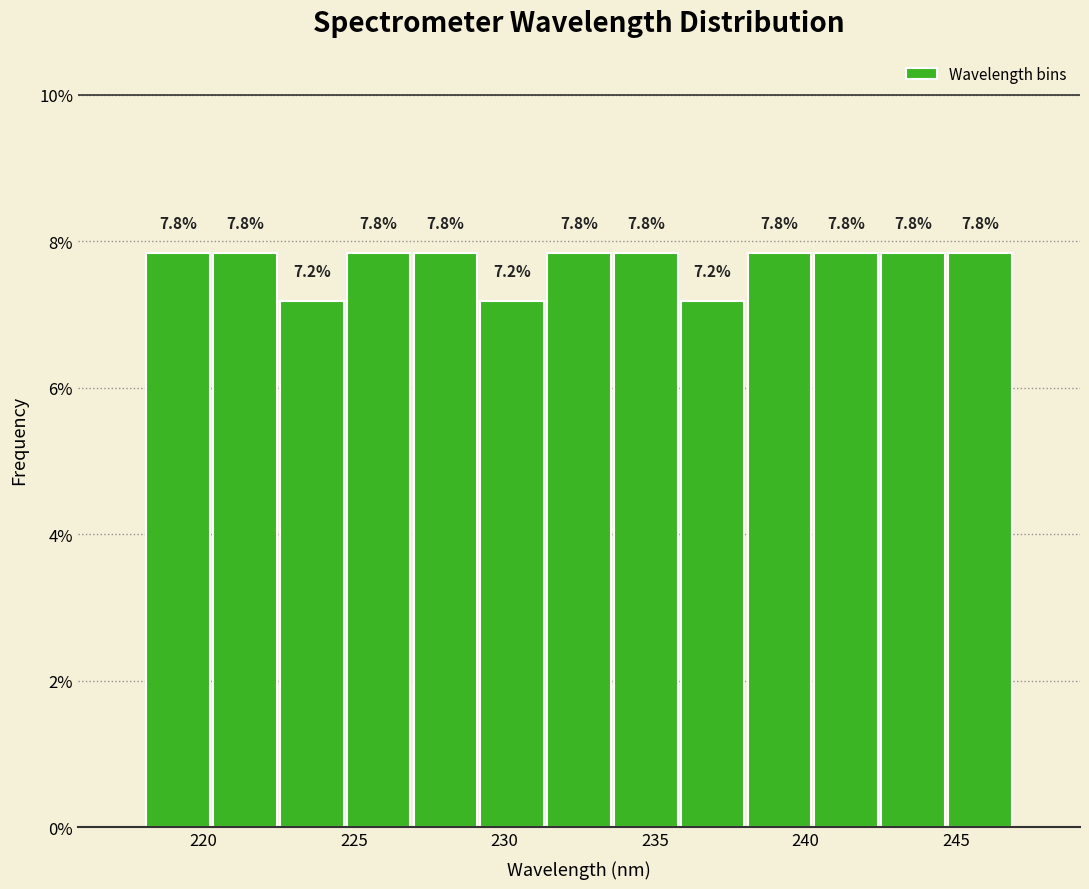

Reading left to right, list every bar in this chart as the range it spans on the x-axis followed by its height. The bar edges are not printed on the chart, so give them approximately, as read against the axis.

218.0 to 220.5: 7.8
220.5 to 222.5: 7.8
222.5 to 224.5: 7.2
224.5 to 227.0: 7.8
227.0 to 229.0: 7.8
229.0 to 231.5: 7.2
231.5 to 233.5: 7.8
233.5 to 236.0: 7.8
236.0 to 238.0: 7.2
238.0 to 240.5: 7.8
240.5 to 242.5: 7.8
242.5 to 244.5: 7.8
244.5 to 247.0: 7.8